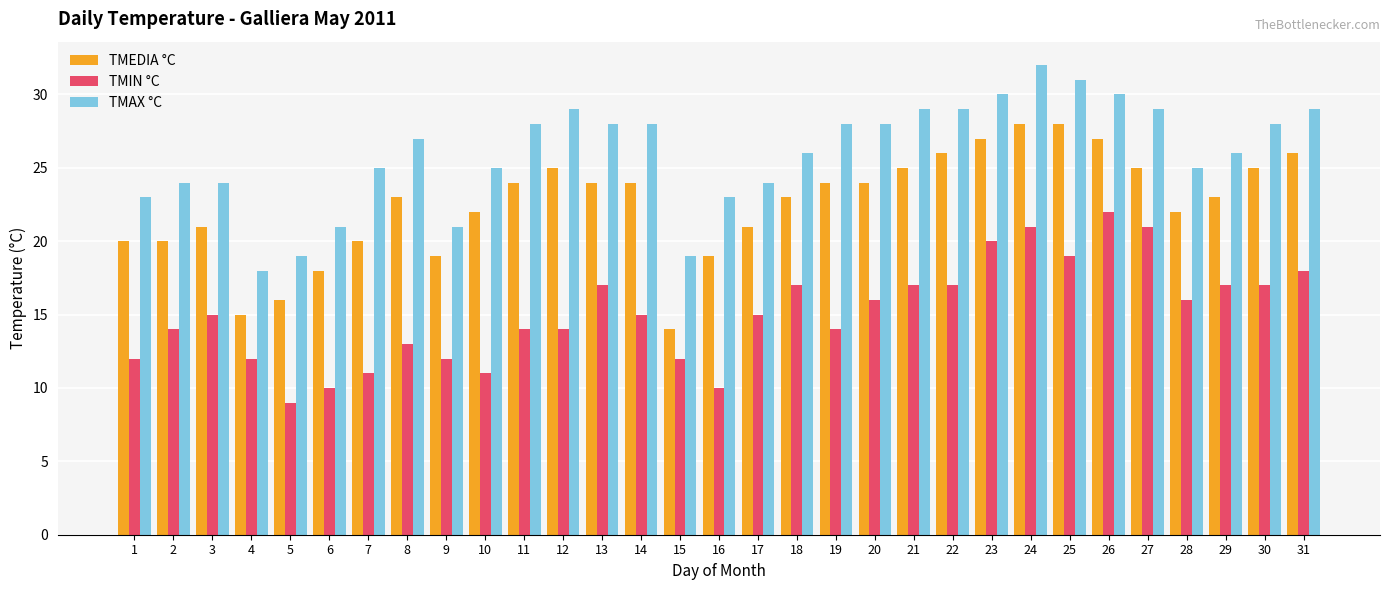

Reading right to left, transcribe all the data shown in this chart.

TMEDIA °C: 26	25	23	22	25	27	28	28	27	26	25	24	24	23	21	19	14	24	24	25	24	22	19	23	20	18	16	15	21	20	20
TMIN °C: 18	17	17	16	21	22	19	21	20	17	17	16	14	17	15	10	12	15	17	14	14	11	12	13	11	10	9	12	15	14	12
TMAX °C: 29	28	26	25	29	30	31	32	30	29	29	28	28	26	24	23	19	28	28	29	28	25	21	27	25	21	19	18	24	24	23